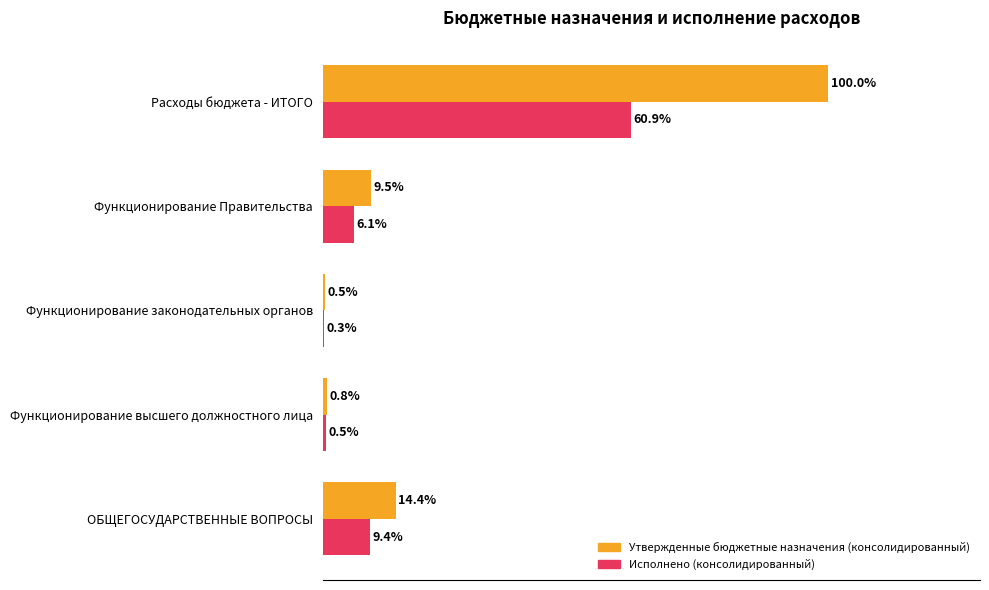

Where is Исполнено (консолидированный) nearest to the value 30?

ОБЩЕГОСУДАРСТВЕННЫЕ ВОПРОСЫ